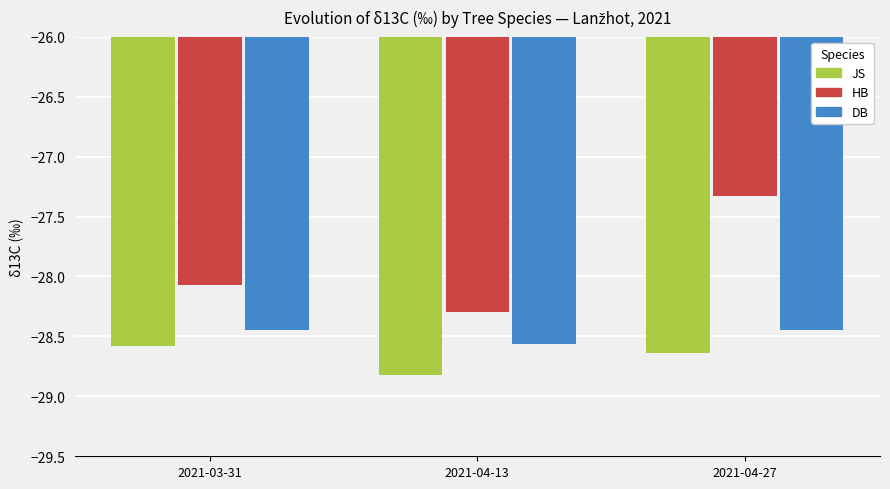

At which label does DB reach its minimum?

2021-04-13